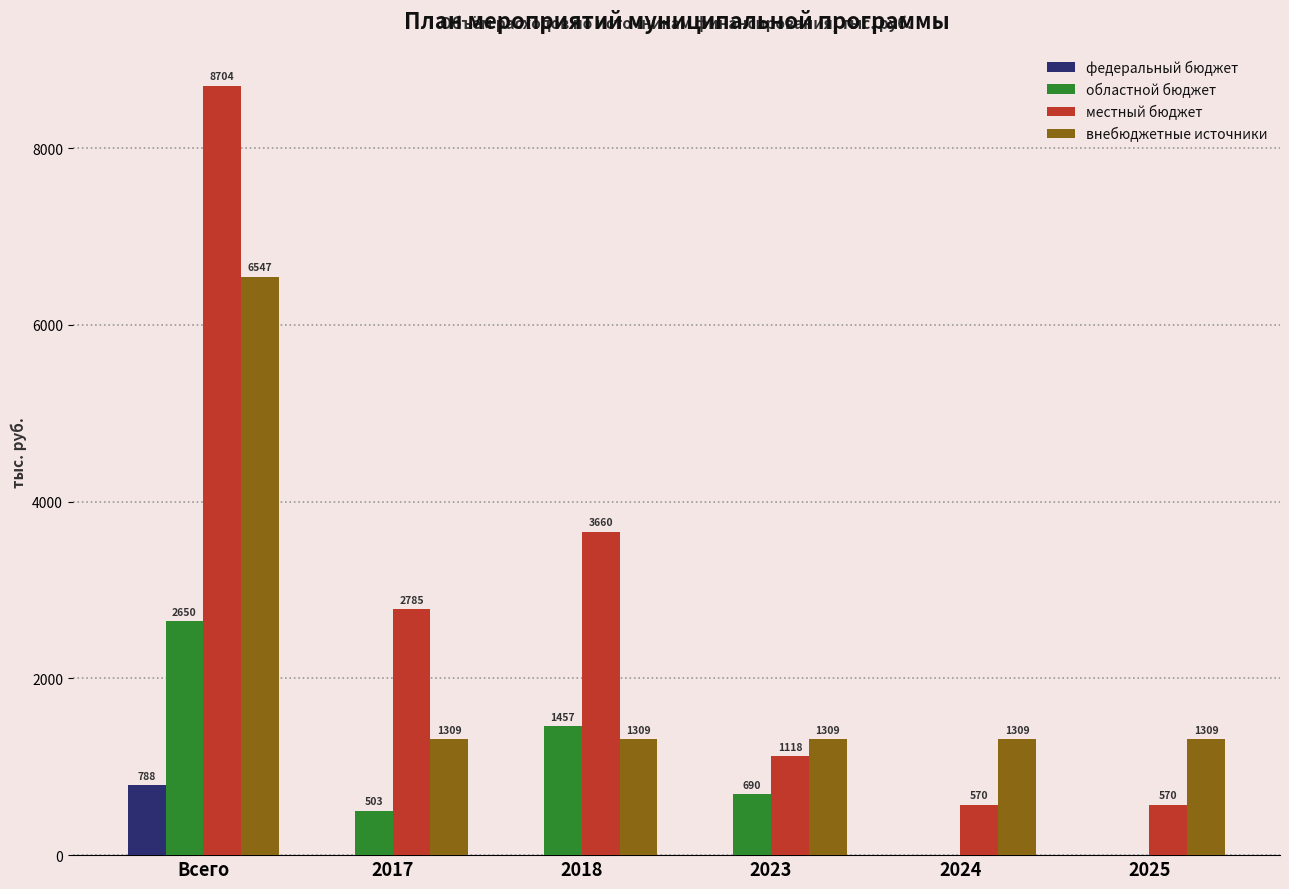

Which label corresponds to the largest value in the chart?

Всего